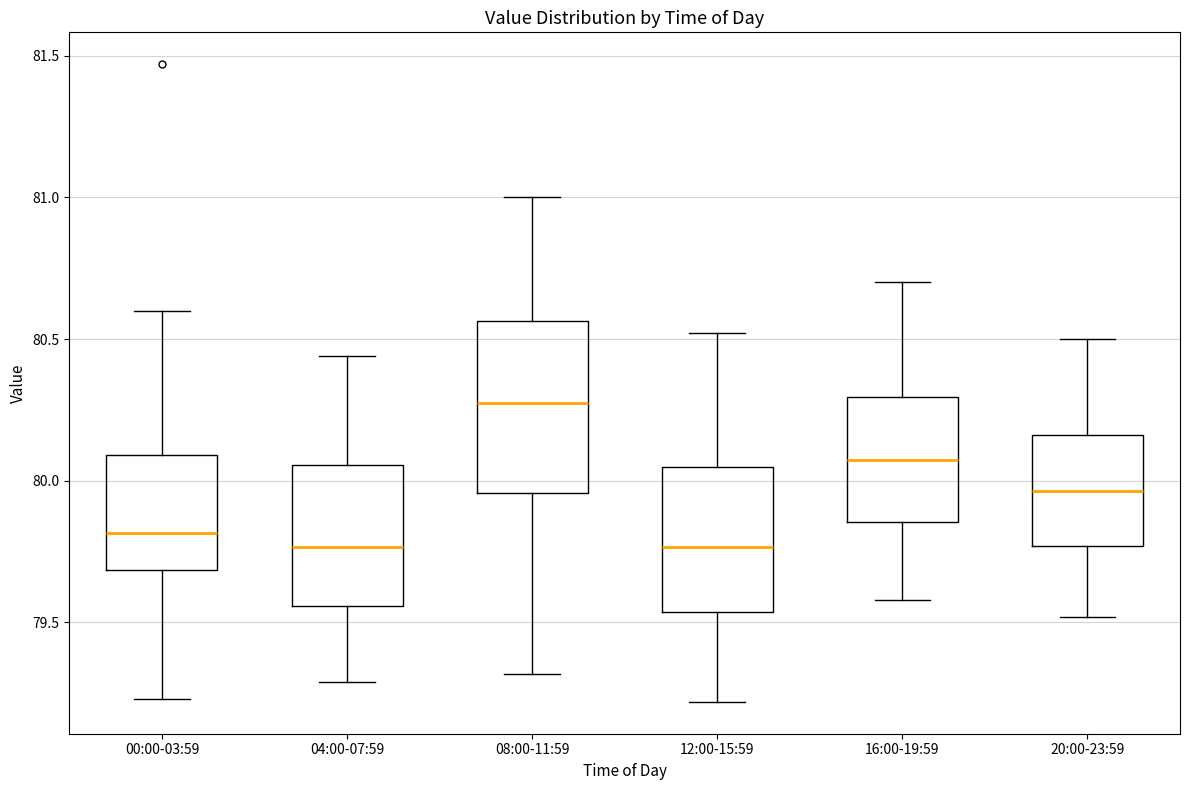

Where is the lower edge of the box for 16:00-19:59 on the y-axis? The values are not printed on the chart, so give them approximately, as read against the axis.

79.85